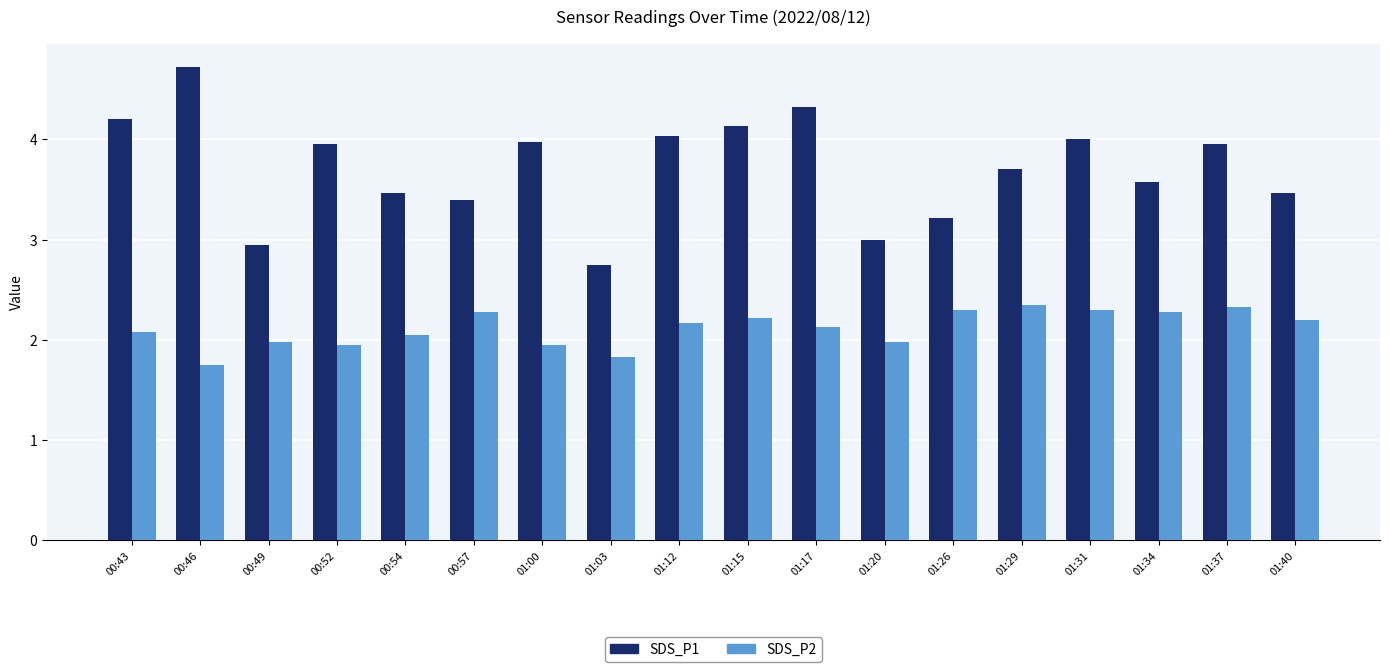

True or false: SDS_P2 has a value of 1.0 at 01:40.

False